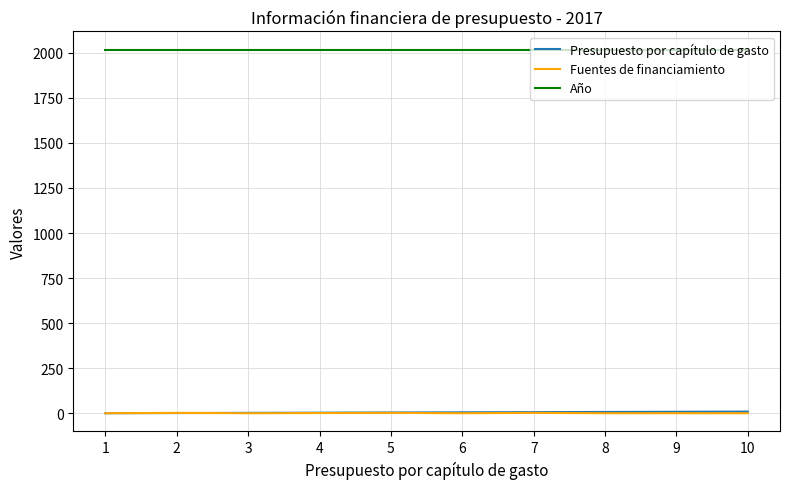

Is the value of Presupuesto por capítulo de gasto at 4 greater than the value of Año at 2?

No